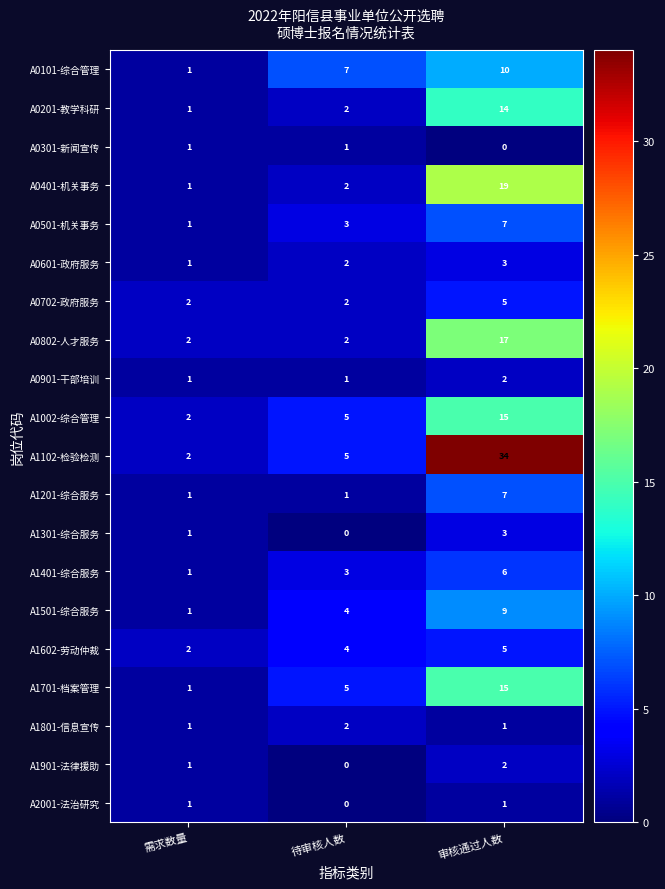

Which category has the highest value in the A0802-人才服务 series?

审核通过人数